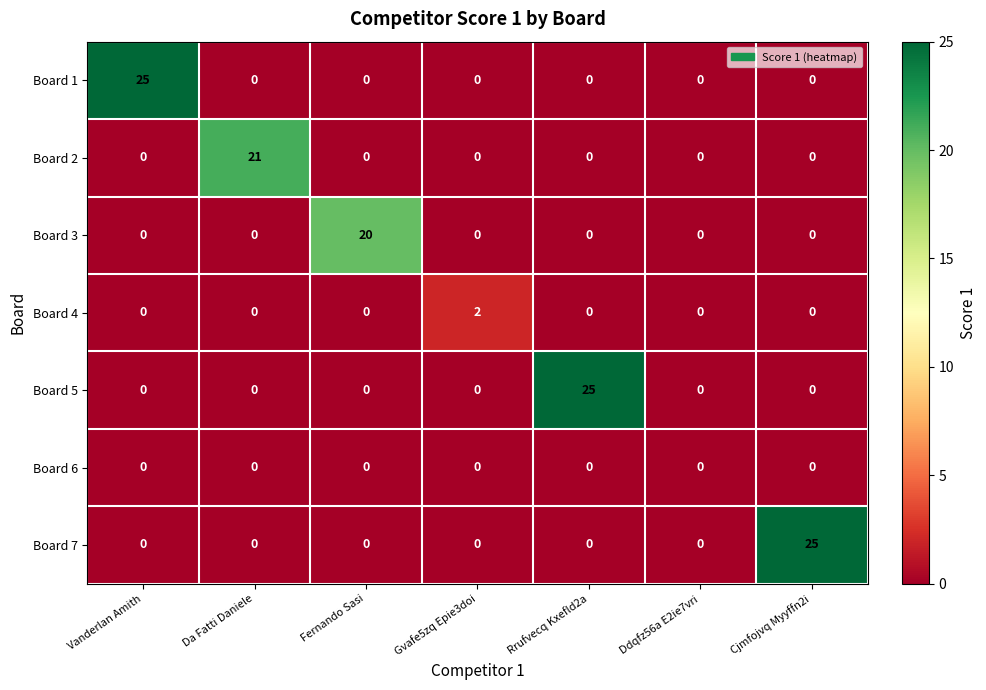

The value of Board 3 at Gvafe5zq Epie3doi is 0. True or false?

True